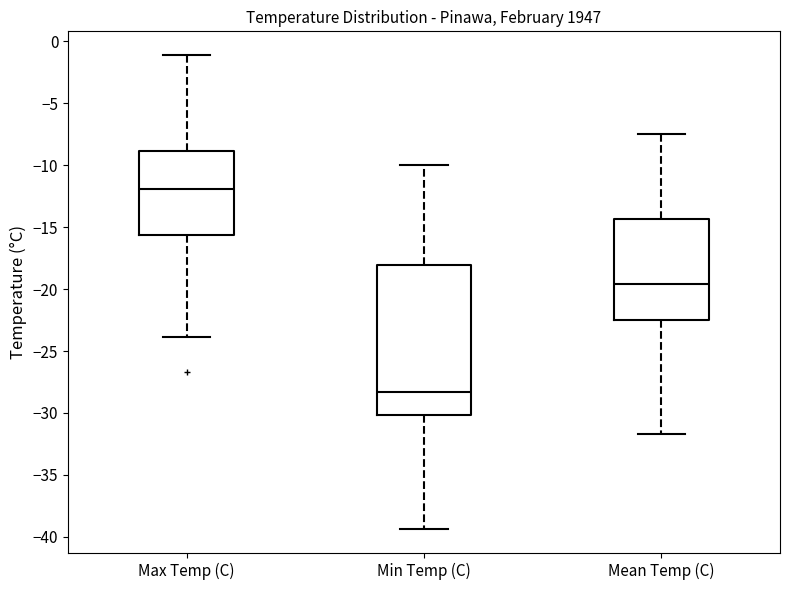

Which box's median line is the lowest?

Min Temp (C)